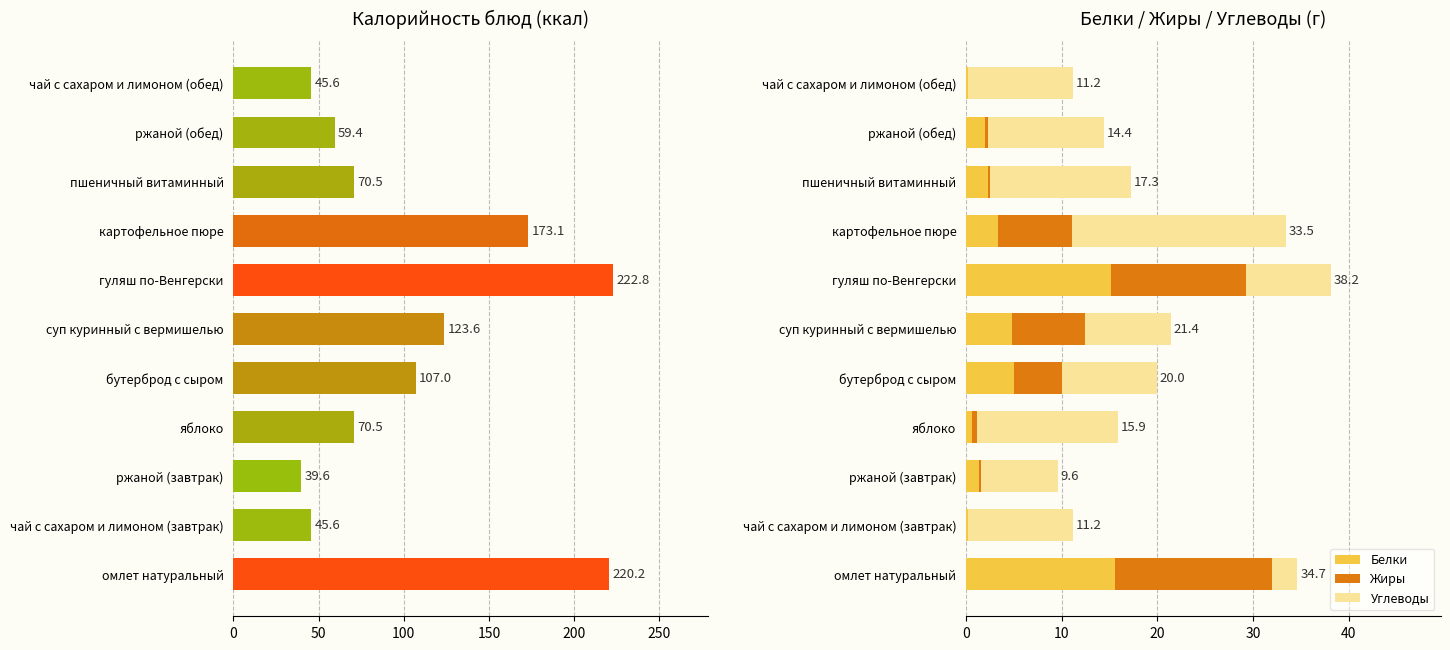

What are all the series names shown in the legend?

Калорийность, Белки, Жиры, Углеводы